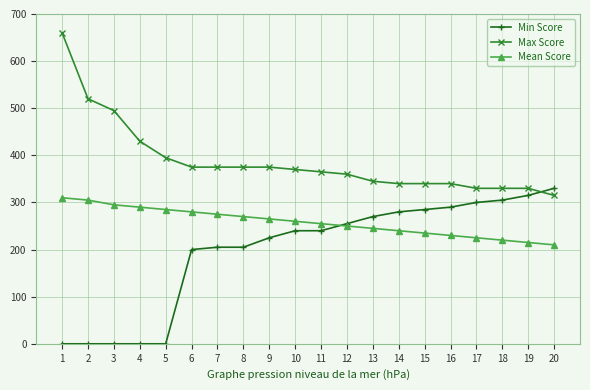

Between which two adjacent categories do Min Score and Max Score first intersect?

19 and 20